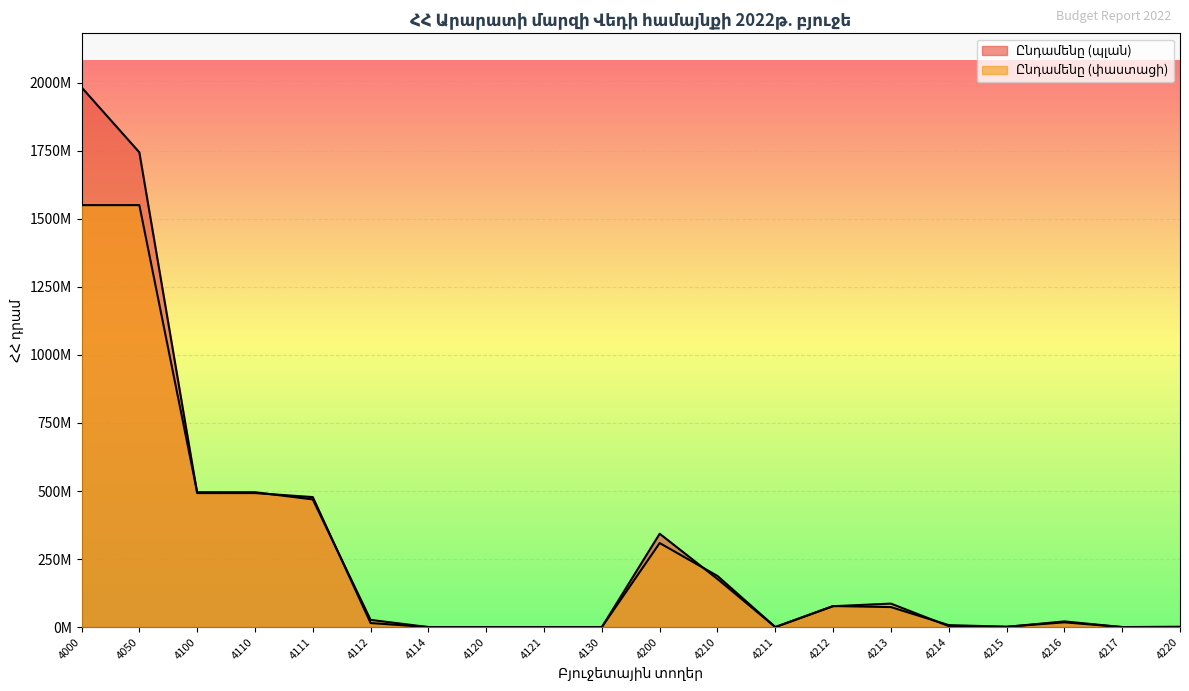

Which category has the highest value in the Ընդամենը (պլան) series?

4000